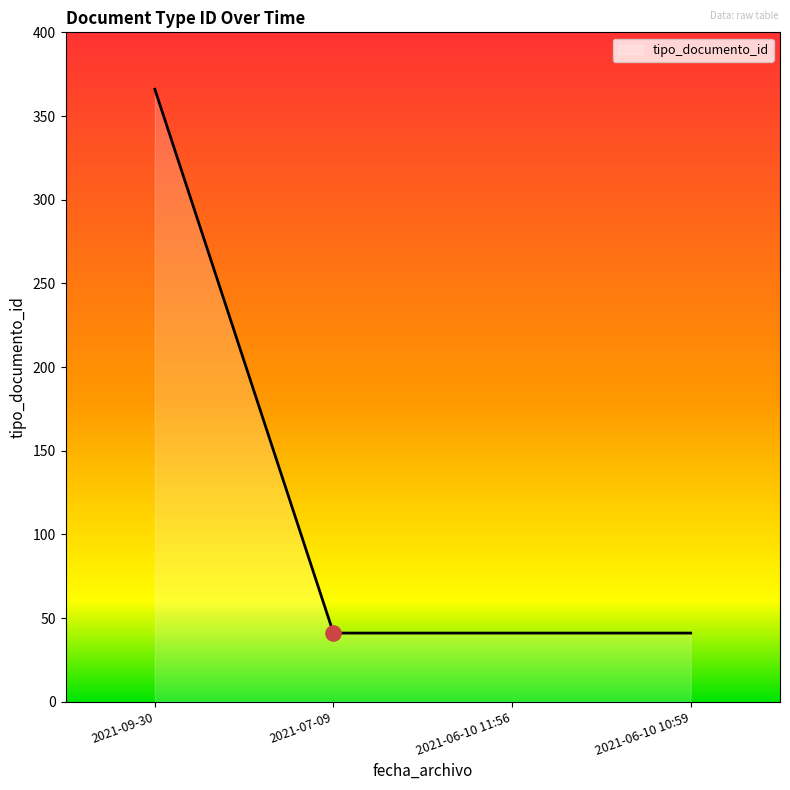

What is the ratio of the value at 2021-06-10 10:59 to the value at 2021-06-10 11:56?

1.0